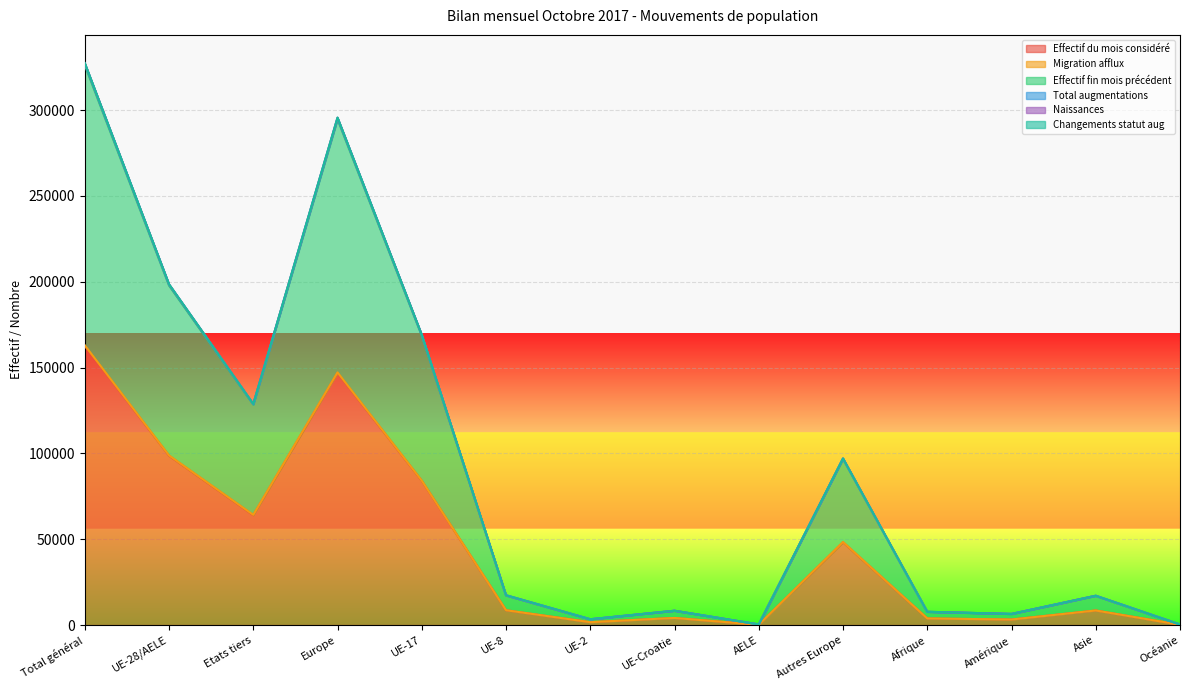

Which category has the highest value in the Effectif du mois considéré series?

Total général